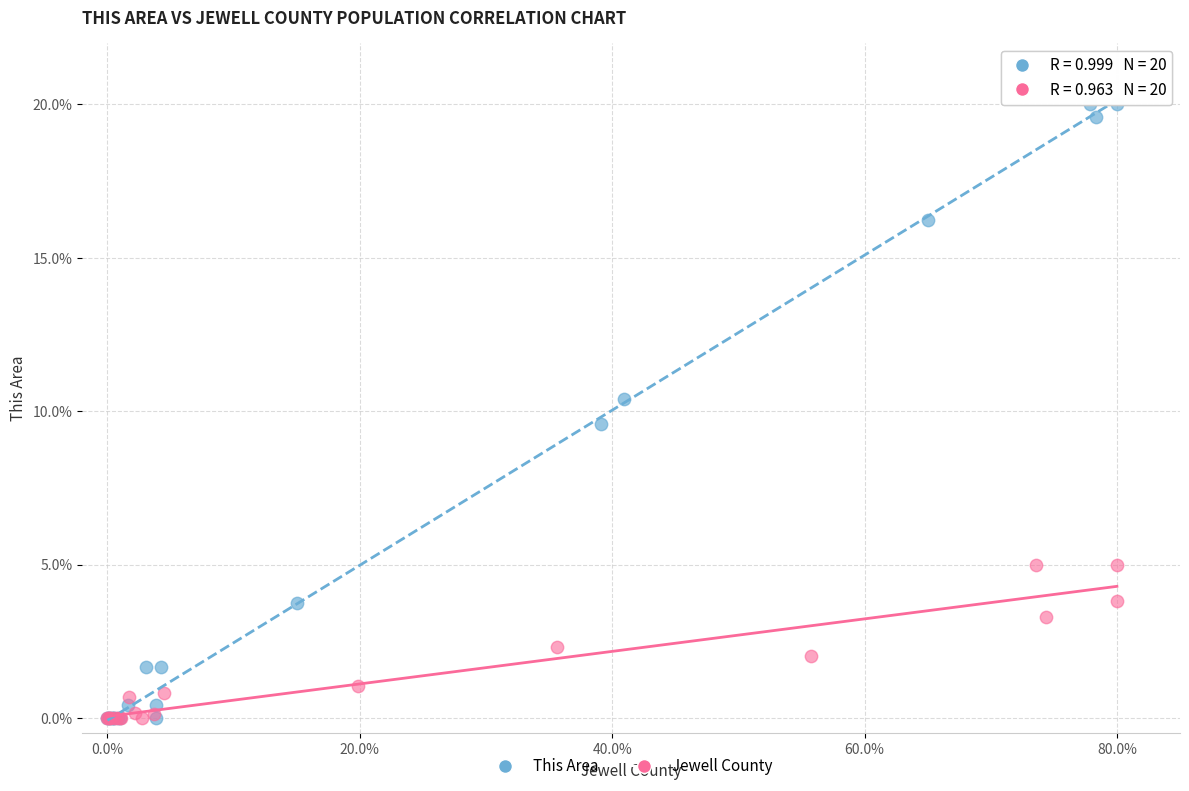

Which series has the largest Y range (max minus min)?

This Area